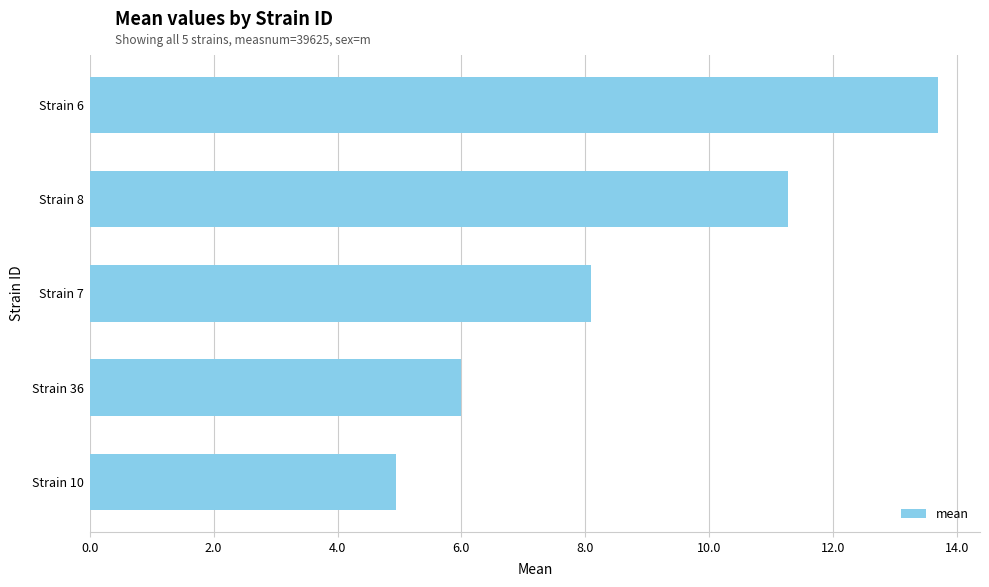

Which has a higher value, Strain 7 or Strain 36?

Strain 7